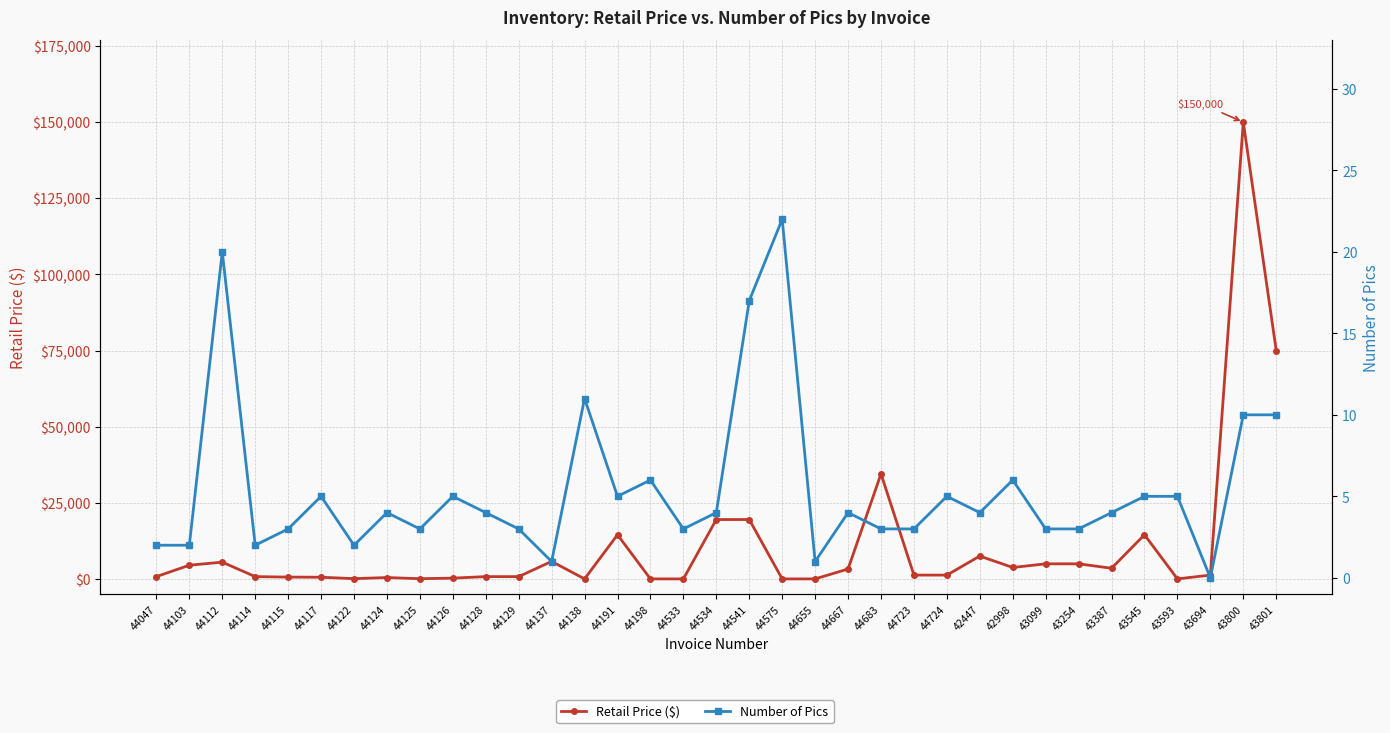

Where is the first local minimum for Retail Price ($)?

44122